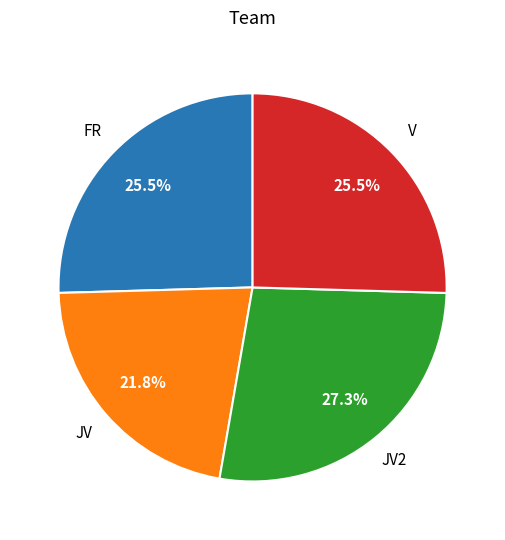

Is there a majority slice in this chart?

No